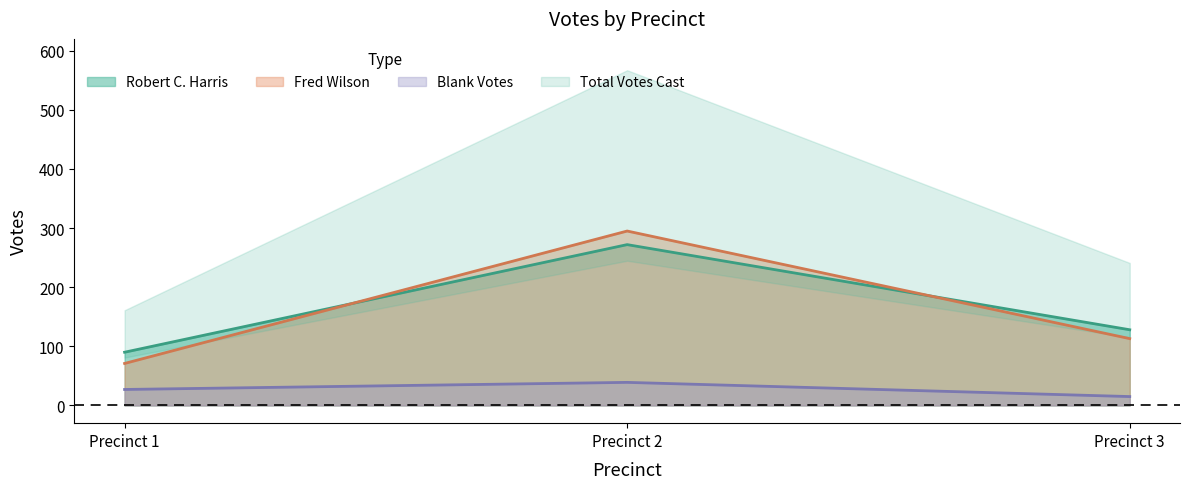

Does the chart have visible grid lines?

No